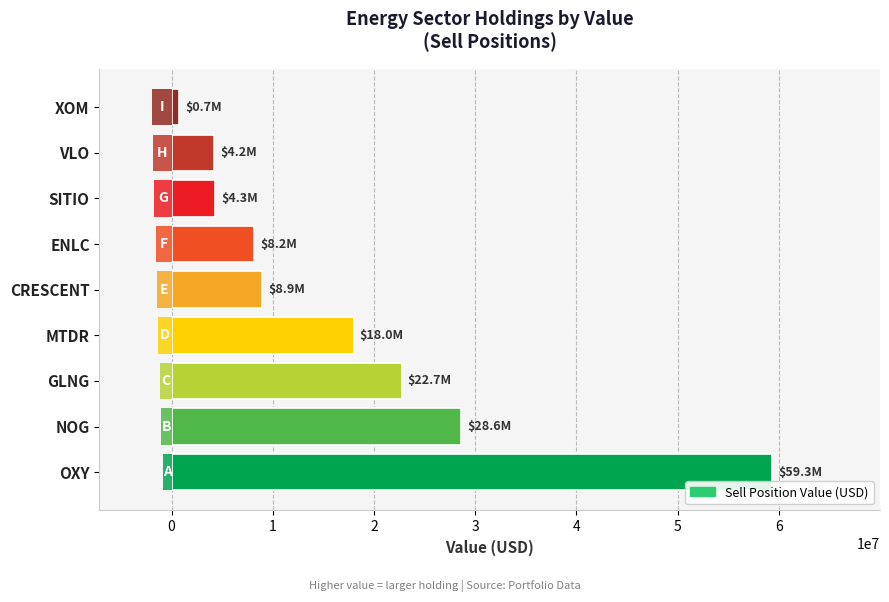

What value does the data have at OXY?

59308500